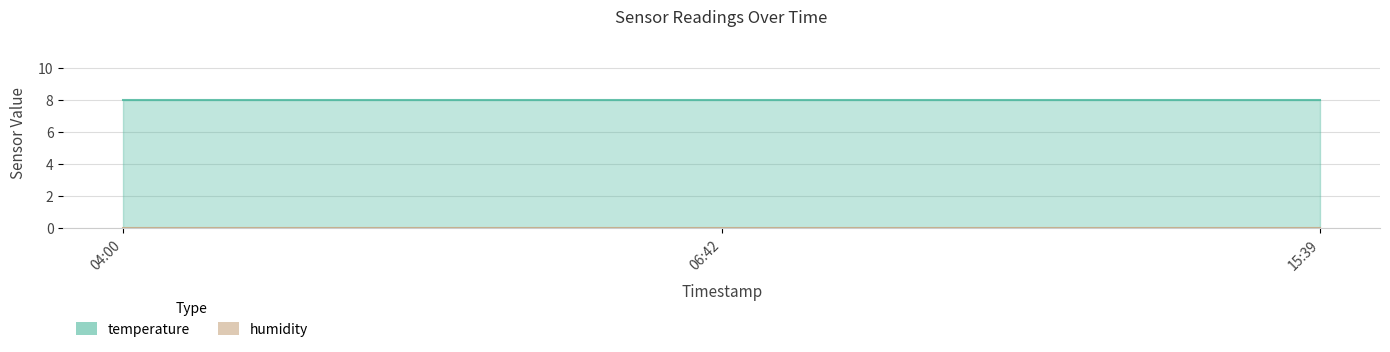

Which category has the lowest value across all series?

2023-12-20T04:00:11